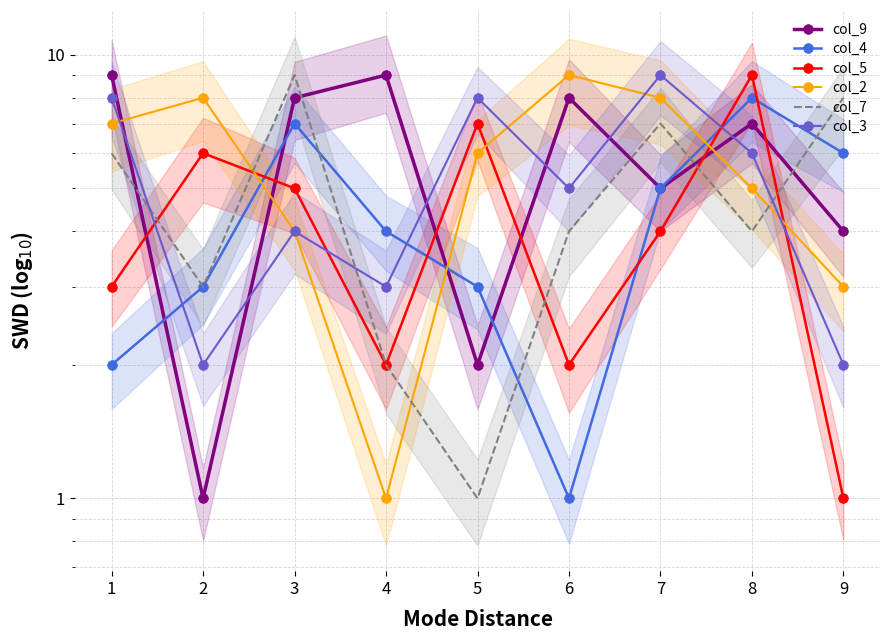

At which label is col_9 closest to 5?

7